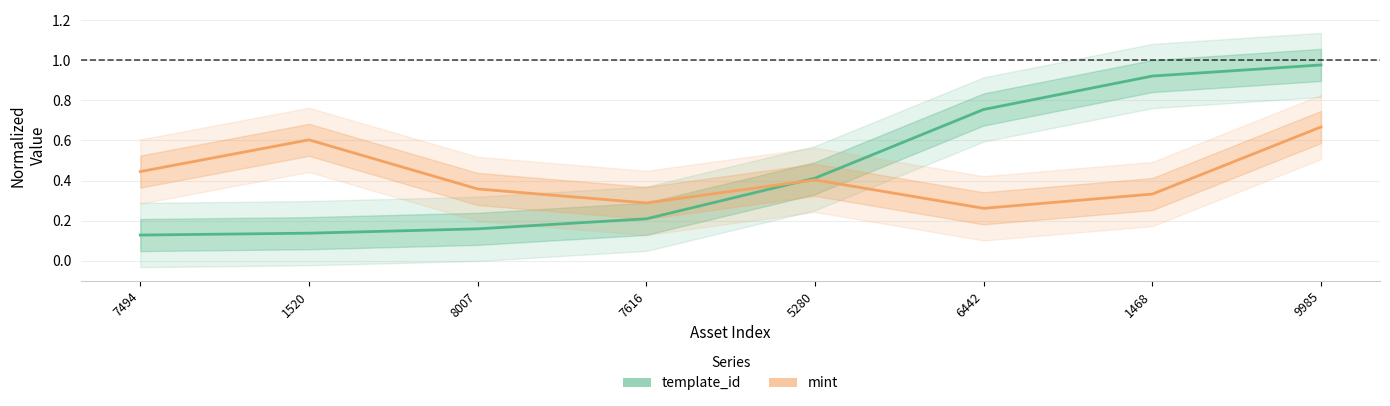

Reading left to right, list all the values displayed in this chart.

template_id: 7494=0.1	1520=0.1	8007=0.2	7616=0.2	5280=0.4	6442=0.8	1468=0.9	9985=1.0
mint: 7494=0.4	1520=0.6	8007=0.4	7616=0.3	5280=0.4	6442=0.3	1468=0.3	9985=0.7